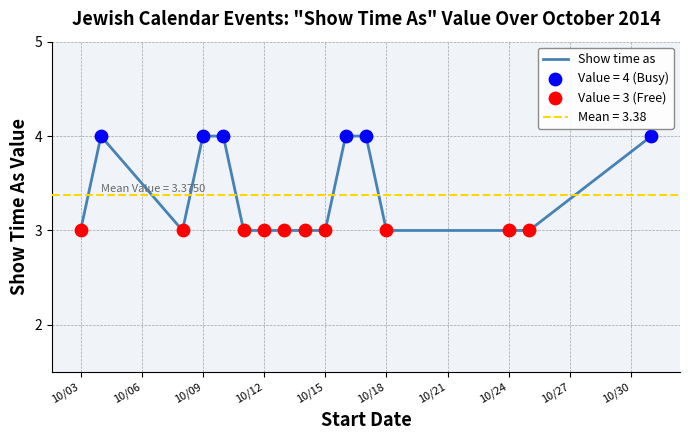

What is the lowest value of the Show time as series?

3